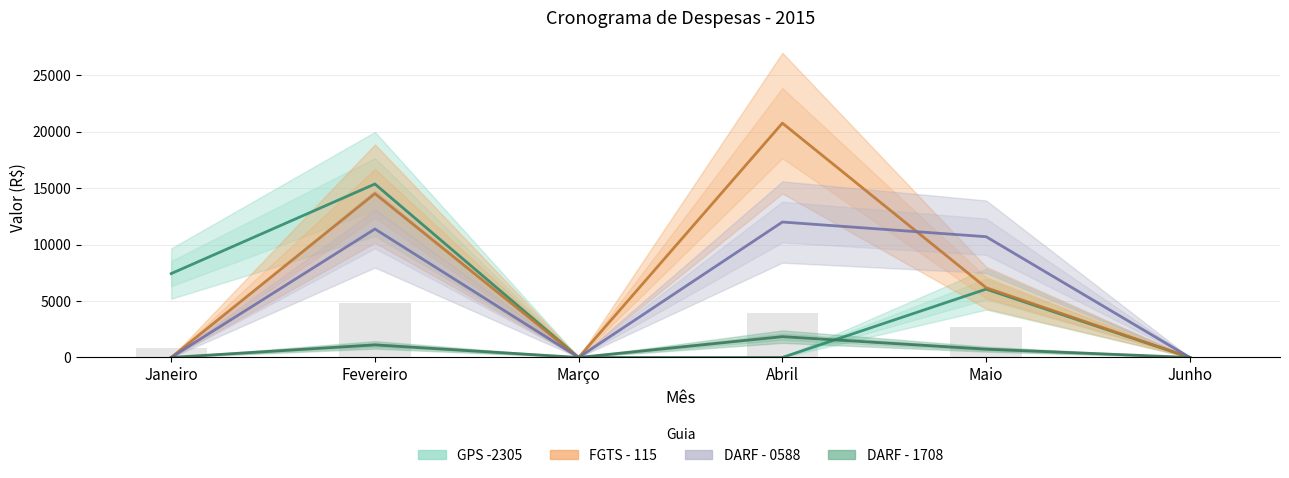

What is the total value across all series at Janeiro?

7429.0